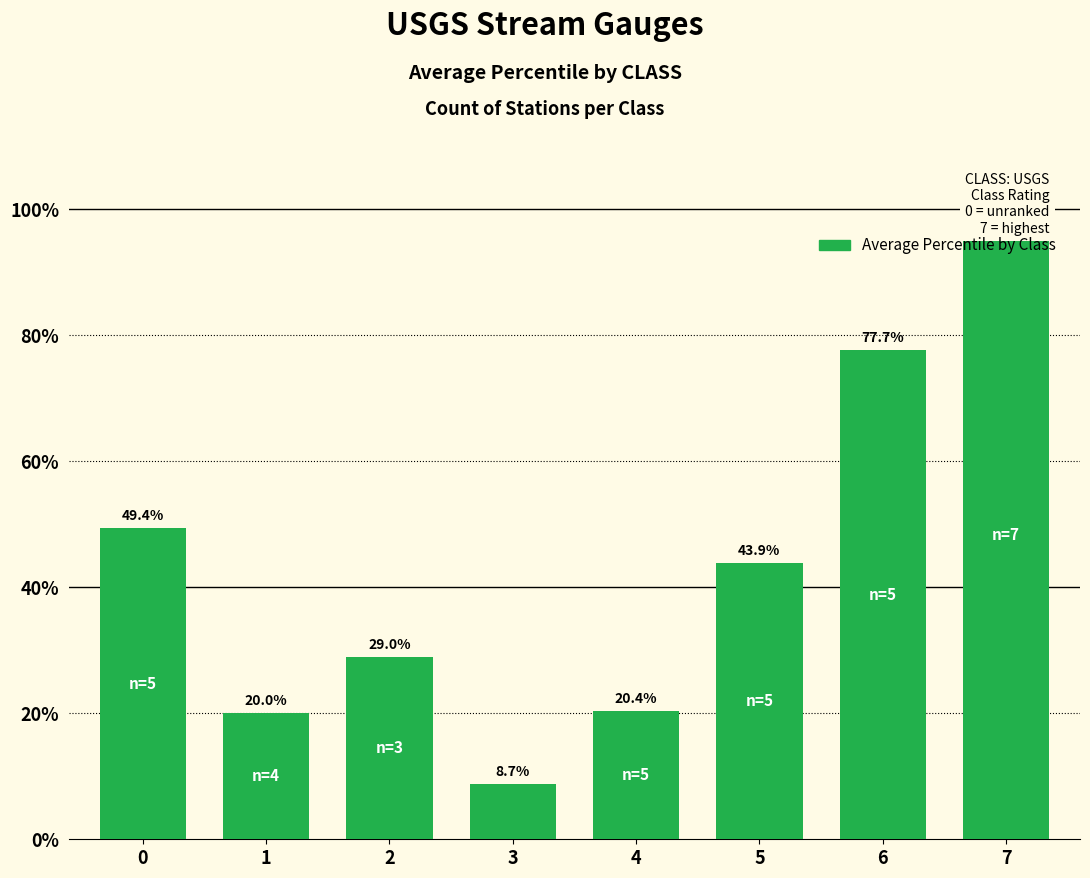

The value at 1 is 20.0. True or false?

True